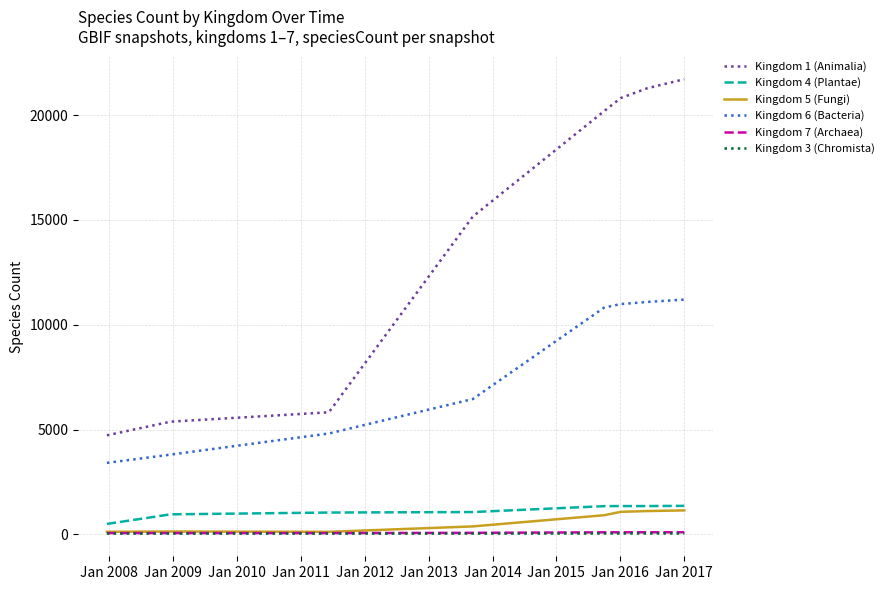

Does the chart display data point markers on the line(s)?

No